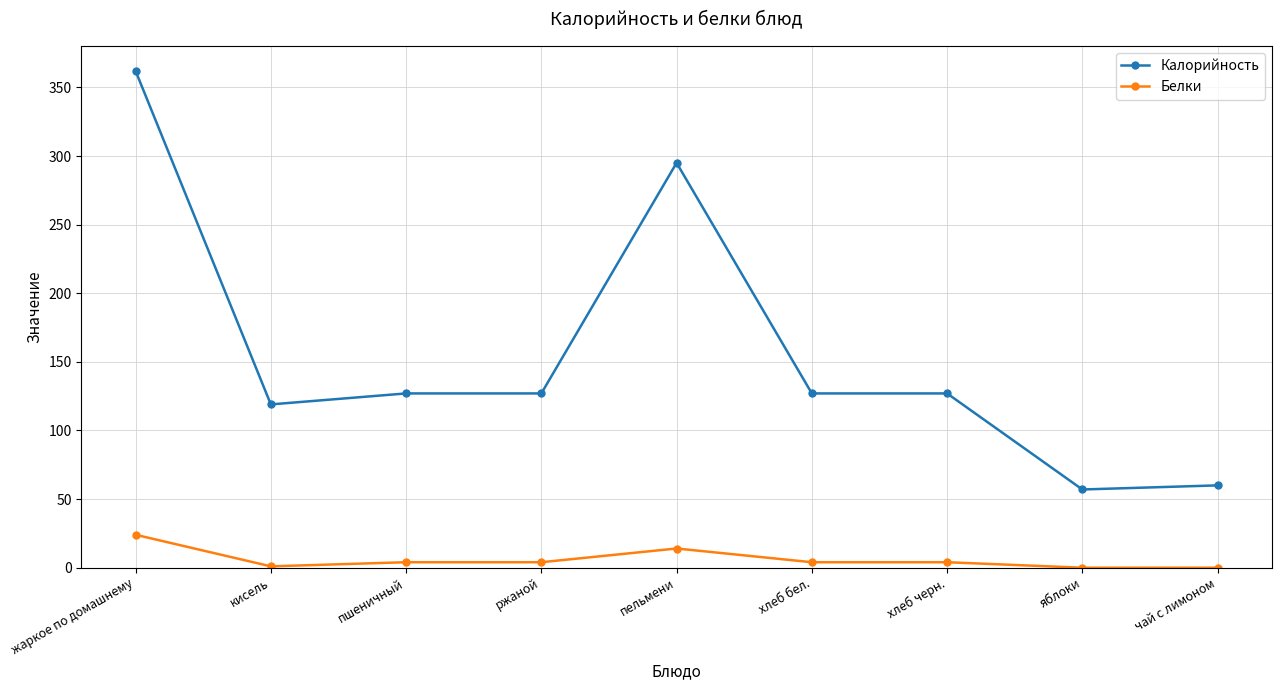

Rank the series by their average value, from highest to lowest.

Калорийность, Белки